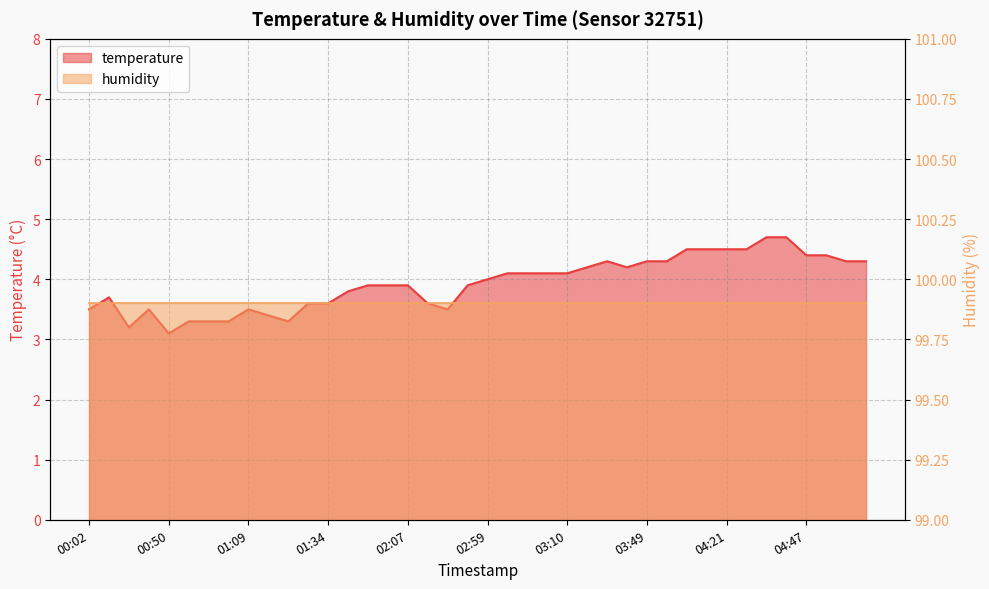

What is the value of the 39th point from the left?

4.3